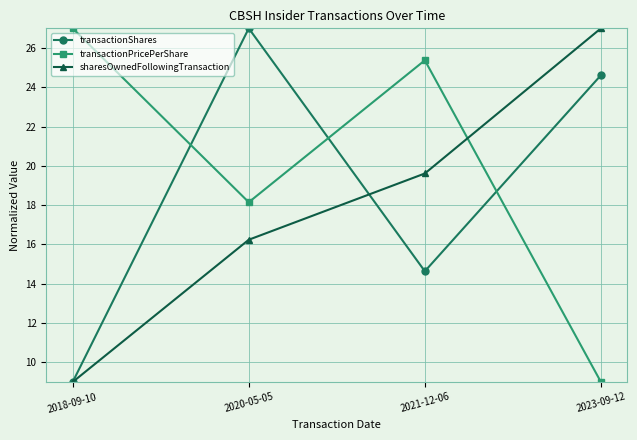

What is the minimum value shown in the chart?

9.0